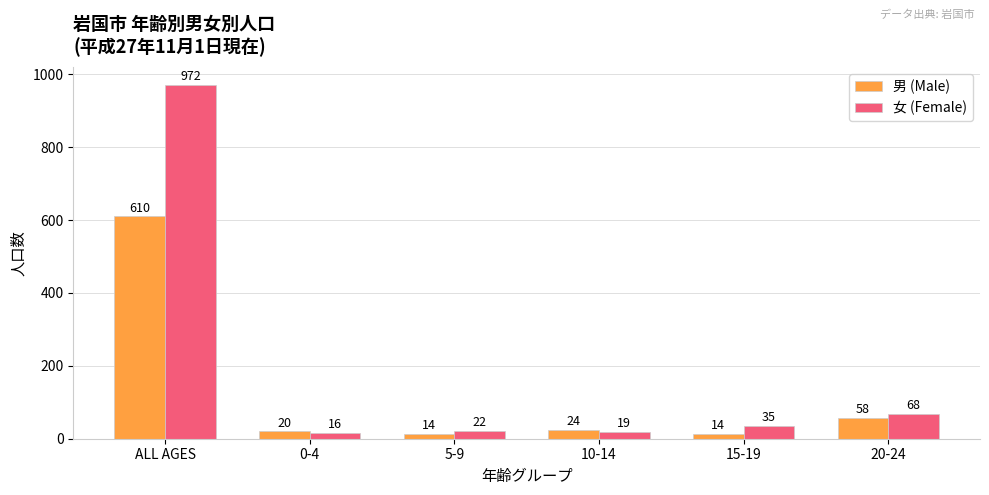

Which category has the lowest value in the 女 (Female) series?

0-4